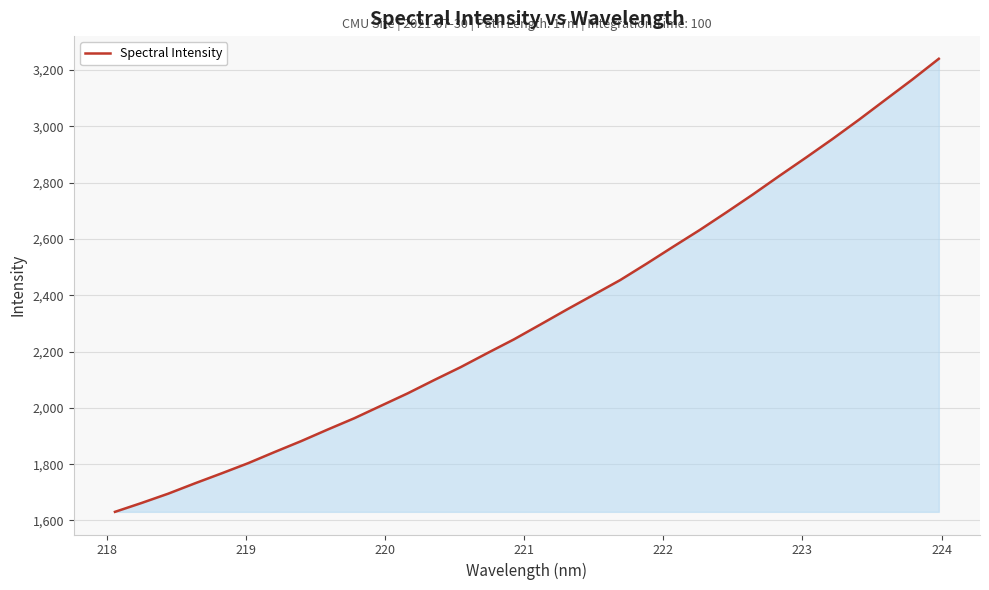

What is the greatest value displayed?

3240.1